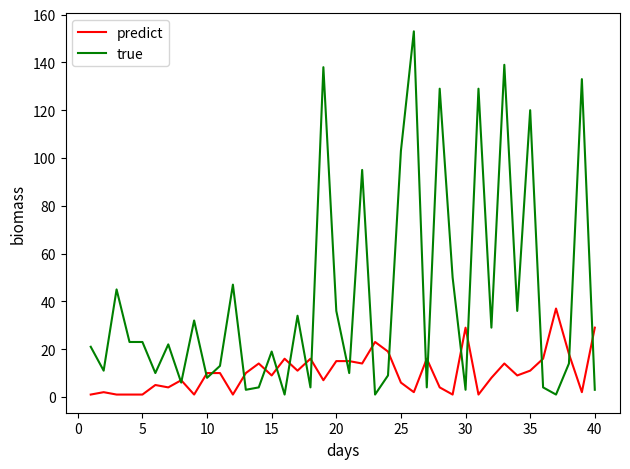

Rank the series by their average value, from lowest to highest.

predict, true